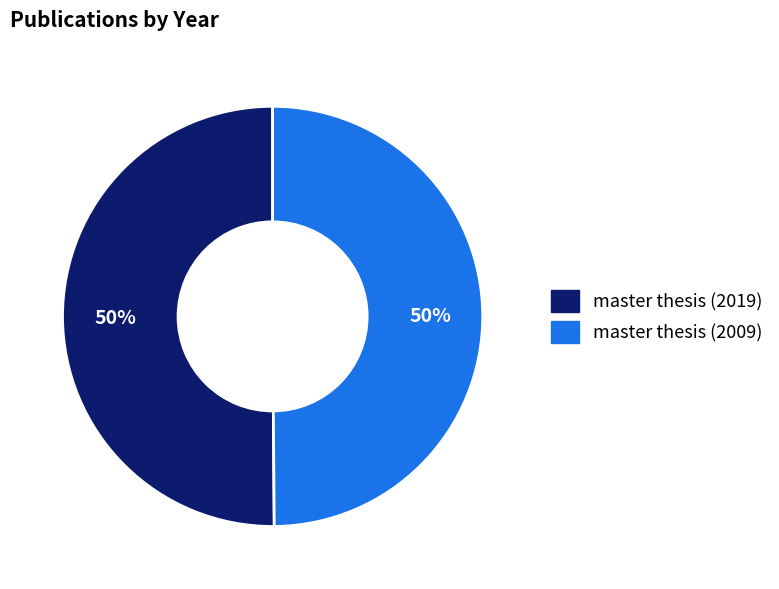

The master thesis (2019) slice represents 44% of the pie. True or false?

False